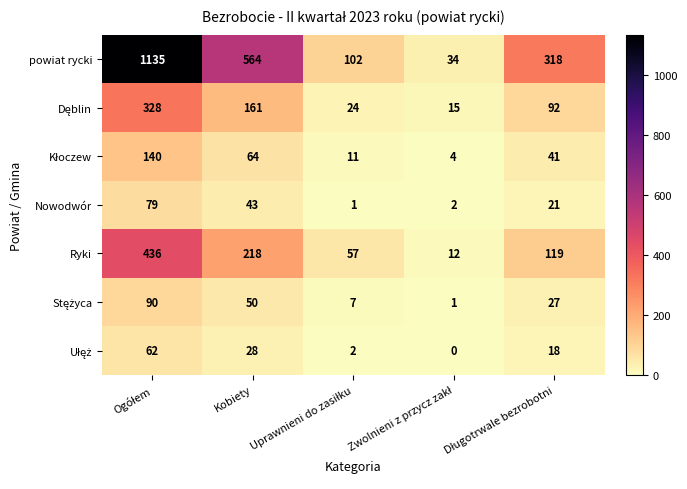

Which series has the widest spread of values?

powiat rycki